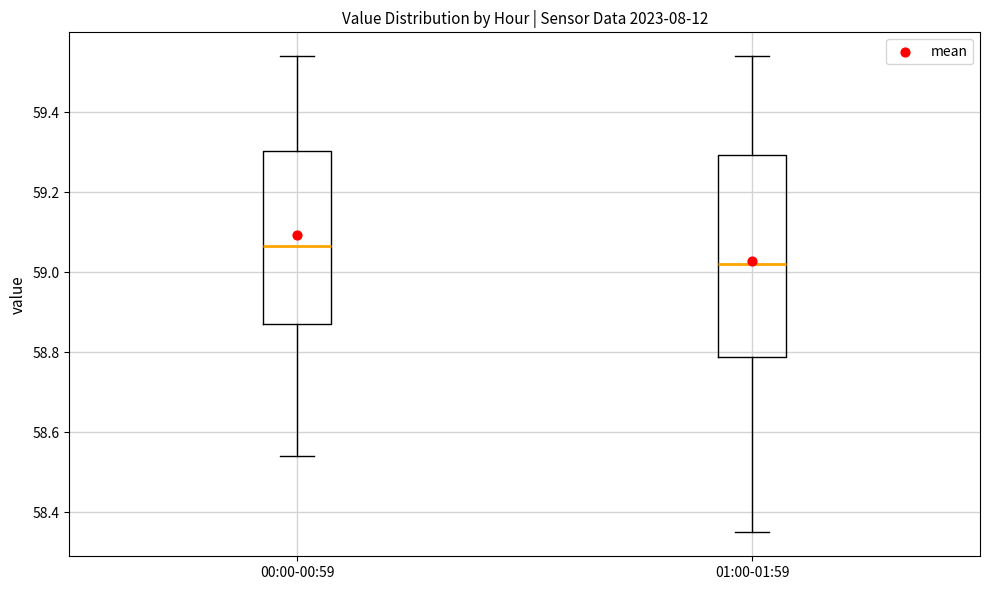

Which box has the highest median line?

00:00-00:59